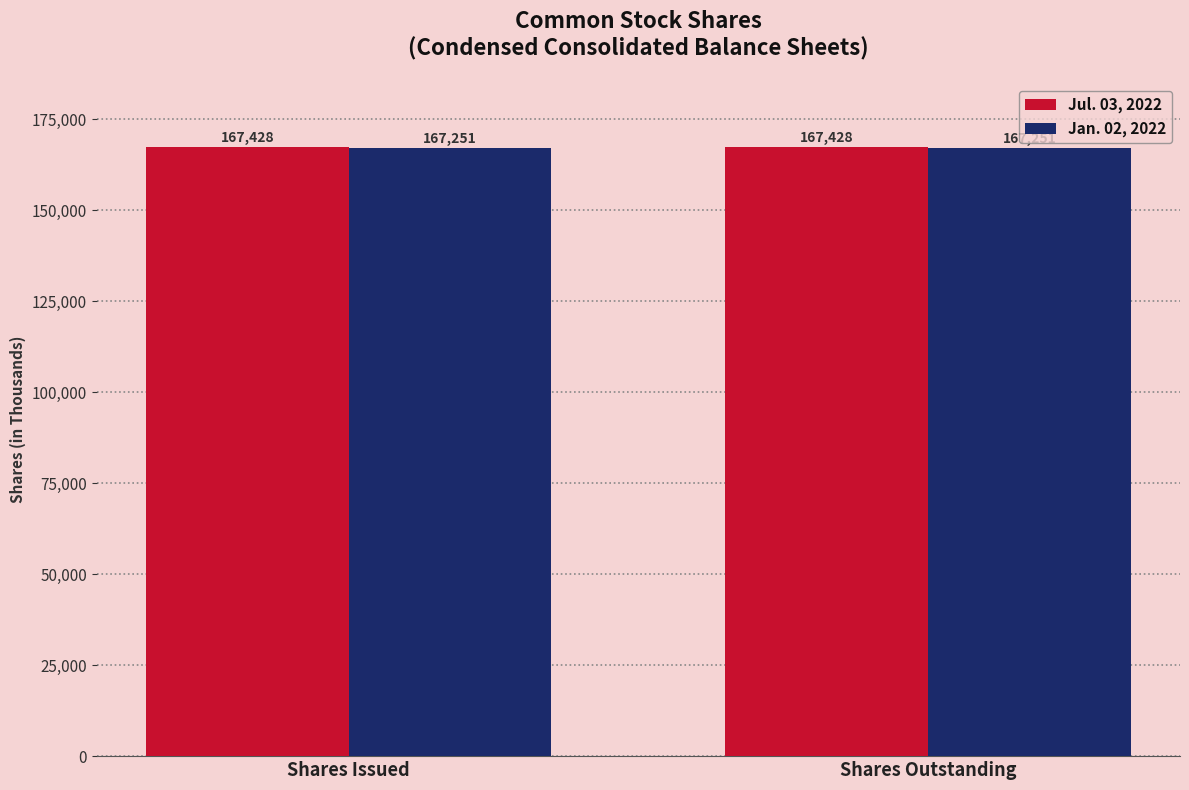

How many bars are there in each group?

2